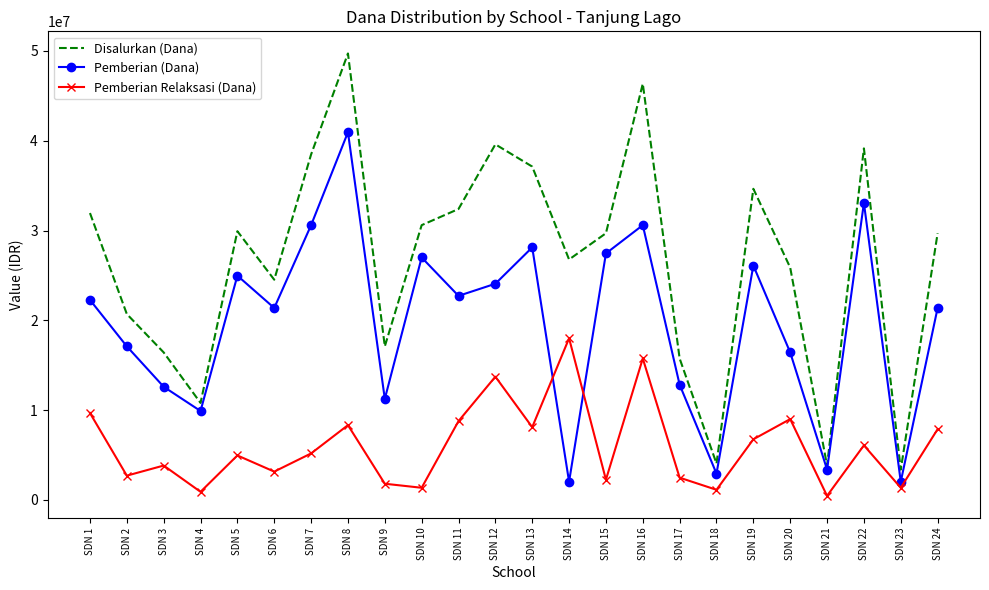

Which series has the largest total across all categories?

Disalurkan (Dana)